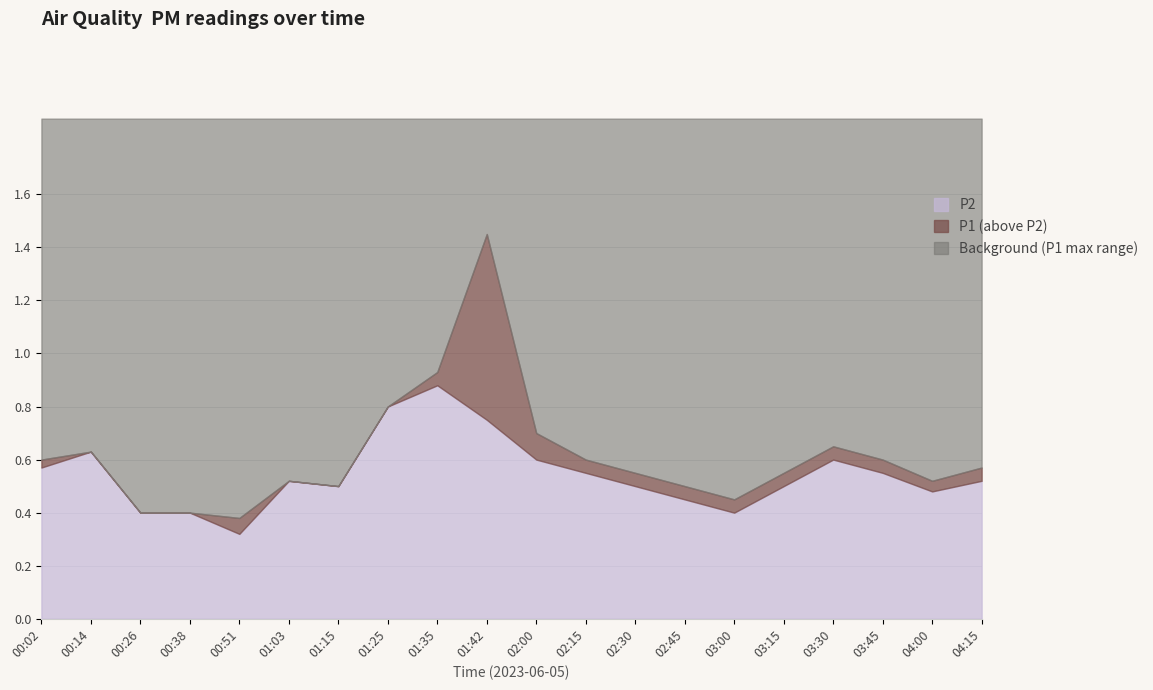

Which category has the highest value across all series?

01:42